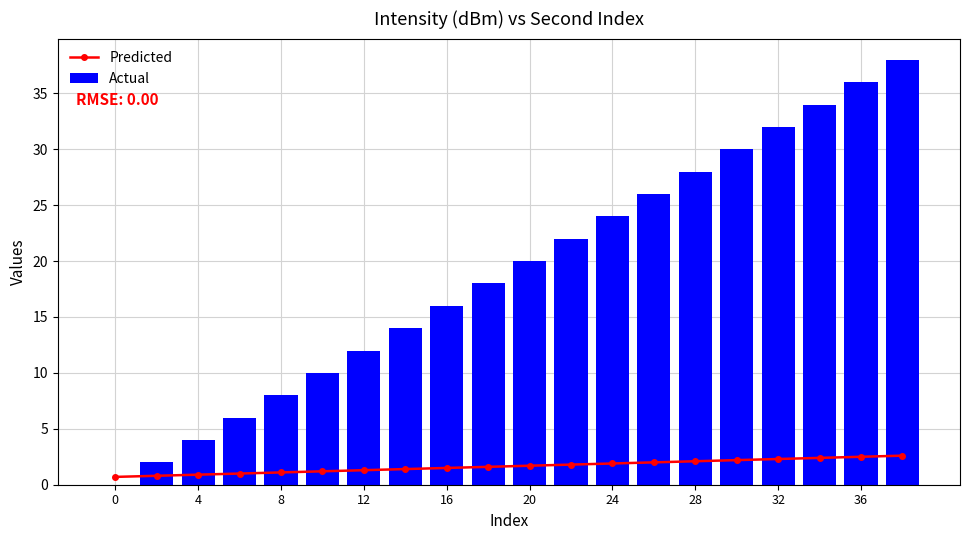

What are all the series names shown in the legend?

Predicted, Actual